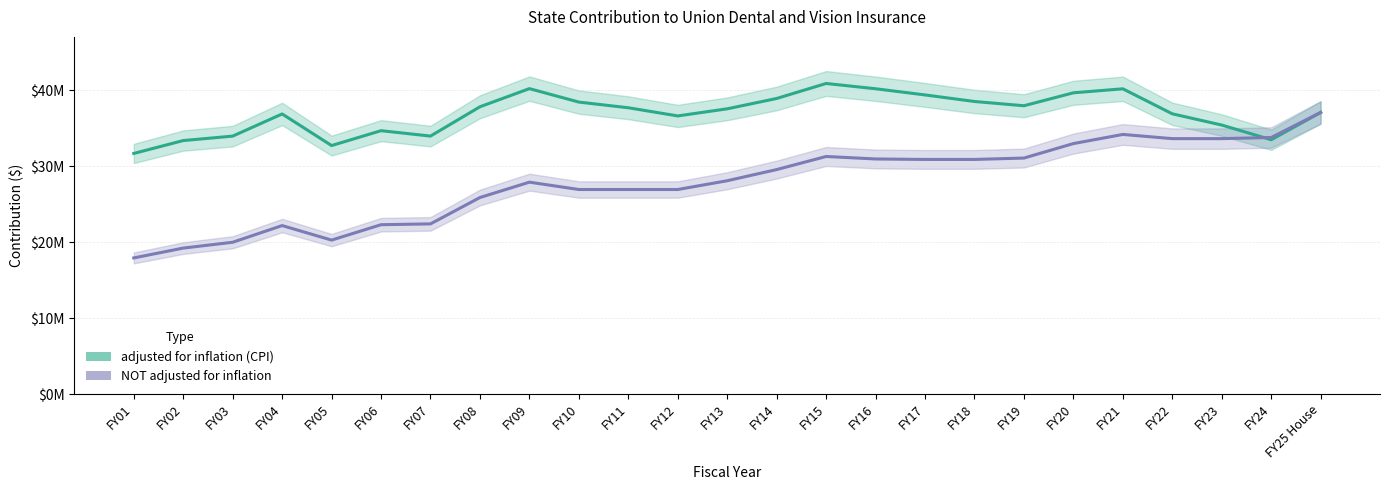

List the series in order of their peak value, highest first.

adjusted for inflation (CPI), NOT adjusted for inflation